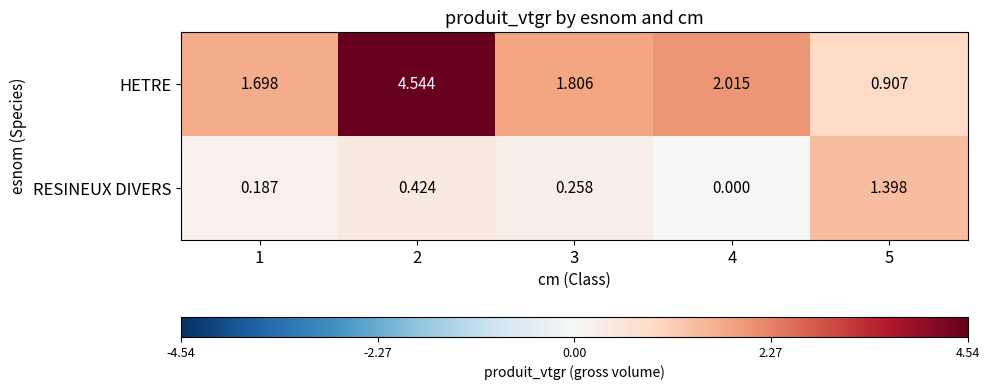

Which series has the largest total across all categories?

HETRE